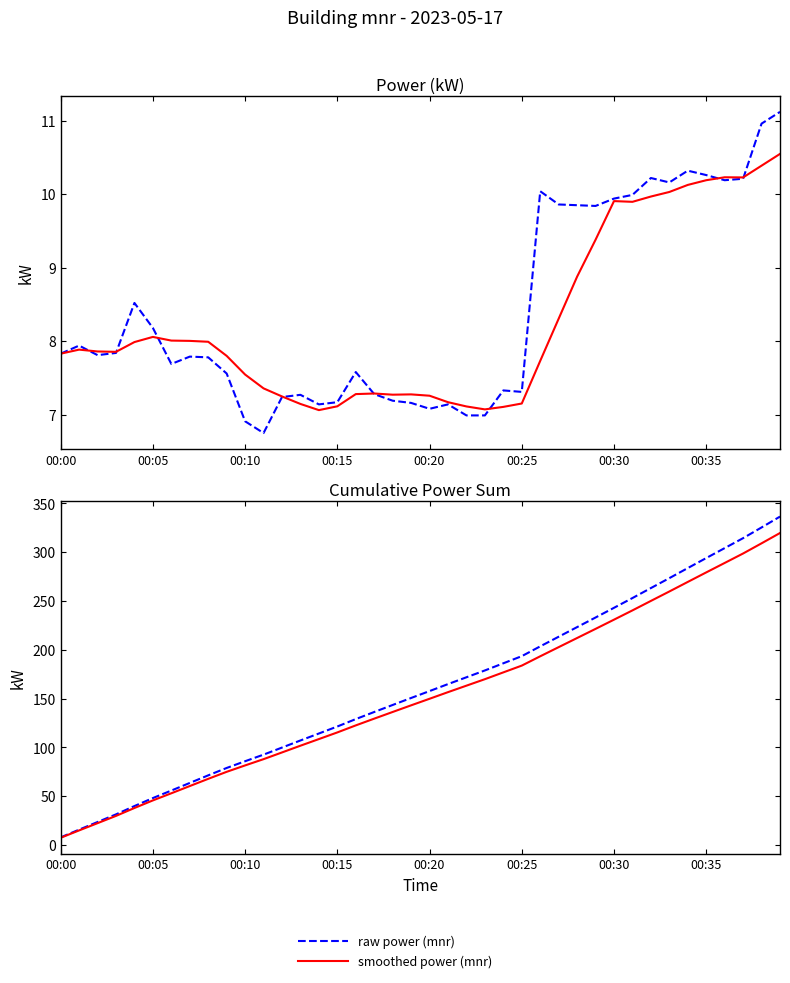

True or false: raw power (mnr) and smoothed power (mnr) intersect in this chart.

True